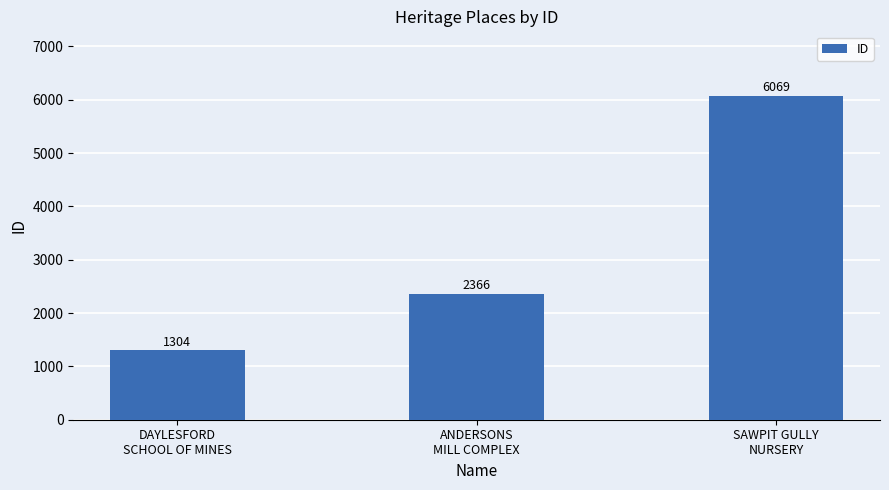

Which has a higher value, DAYLESFORD
SCHOOL OF MINES or SAWPIT GULLY
NURSERY?

SAWPIT GULLY
NURSERY